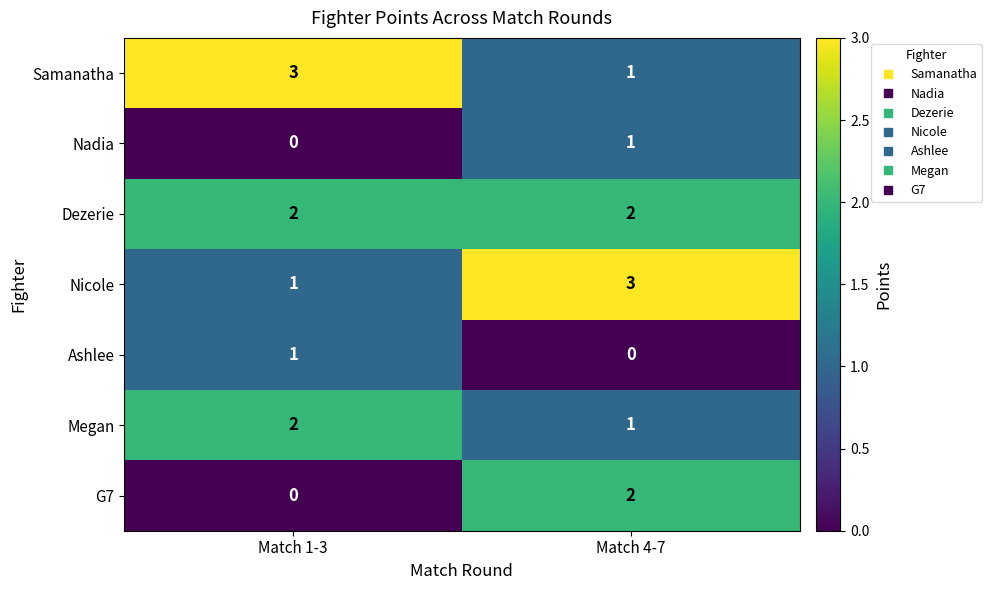

What is the spread (max minus min) of values at Match 4-7?

3